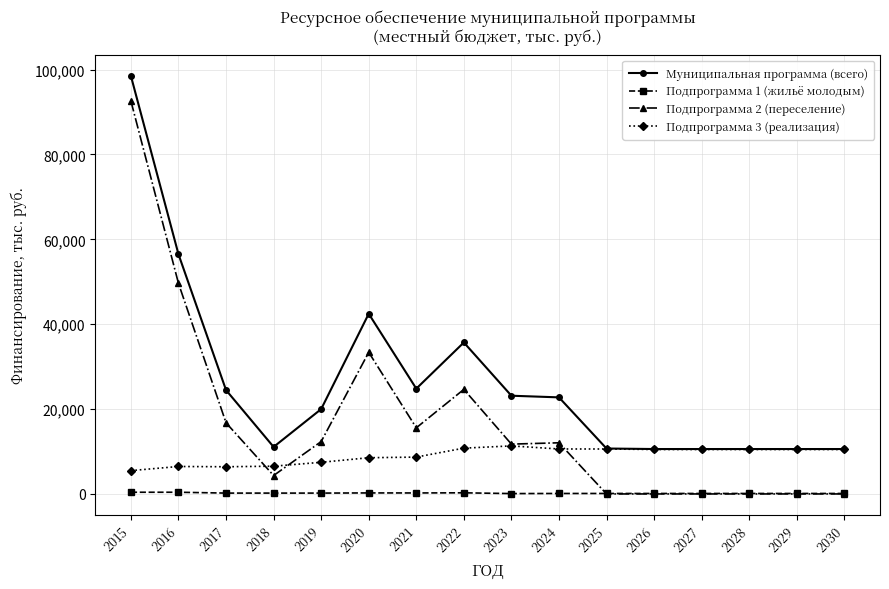

Rank the series by their maximum value, from lowest to highest.

Подпрограмма 1 (жильё молодым), Подпрограмма 3 (реализация), Подпрограмма 2 (переселение), Муниципальная программа (всего)